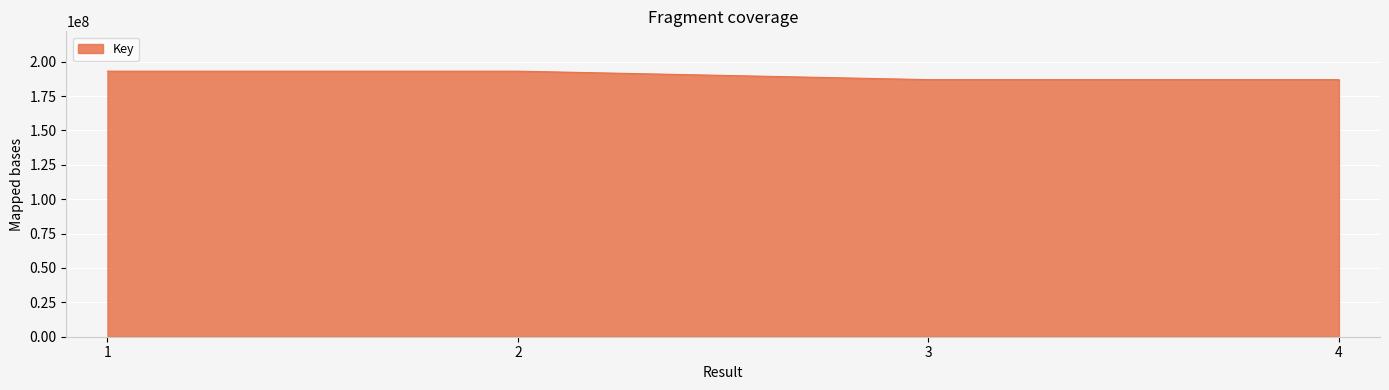

Where is the data nearest to the value 190001384?

3